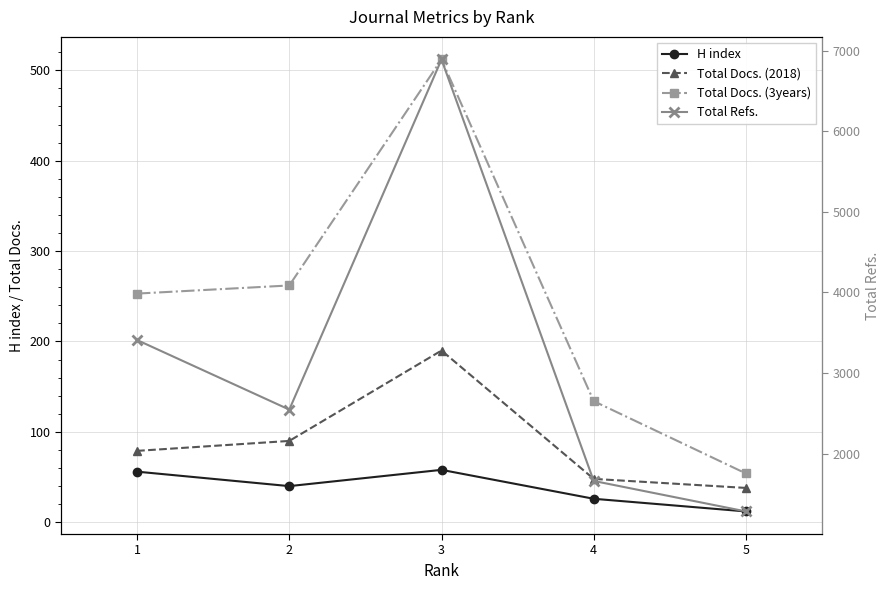

True or false: Total Docs. (3years) and H index intersect in this chart.

False